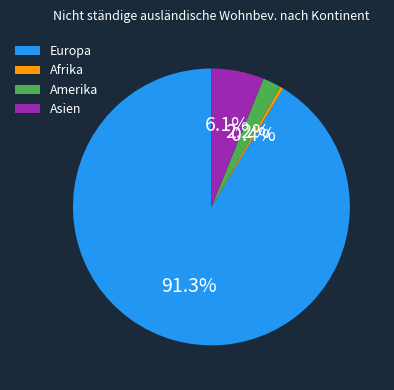

To the nearest percent, what is the average slice percentage?

25%